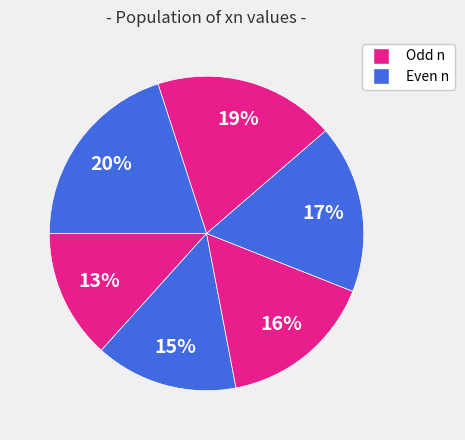

How many slices are in this pie chart?

6